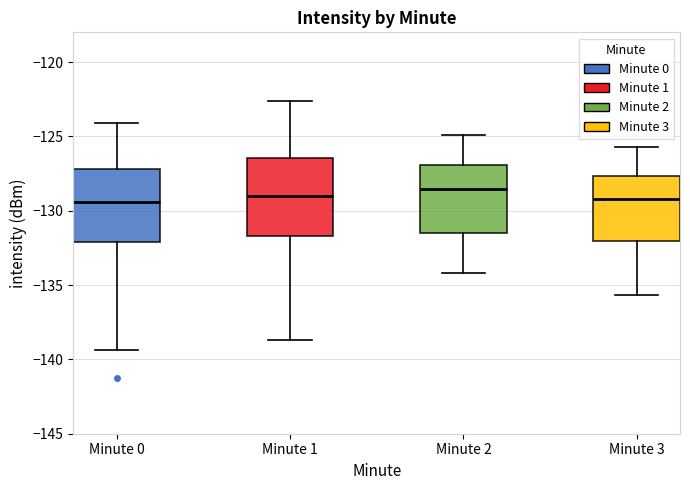

Reading left to right, transcribe this box plot: for each box, give where its median line is, the range the box spans, and where its two whiskers end, as read against the y-axis. The values are not printed on the chart, so give them approximately, as read against the axis.

Minute 0: median -129.5, box -132.0 to -127.0, whiskers -139.5 to -124.0
Minute 1: median -129.0, box -131.5 to -126.5, whiskers -138.5 to -122.5
Minute 2: median -128.5, box -131.5 to -127.0, whiskers -134.0 to -125.0
Minute 3: median -129.0, box -132.0 to -127.5, whiskers -135.5 to -125.5